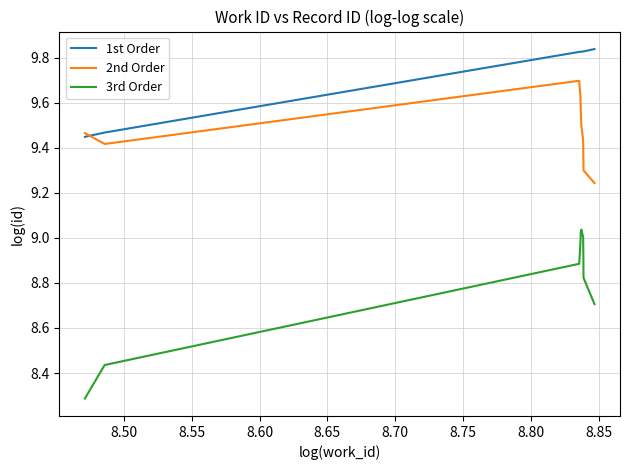

What is the smallest value displayed?

8.3